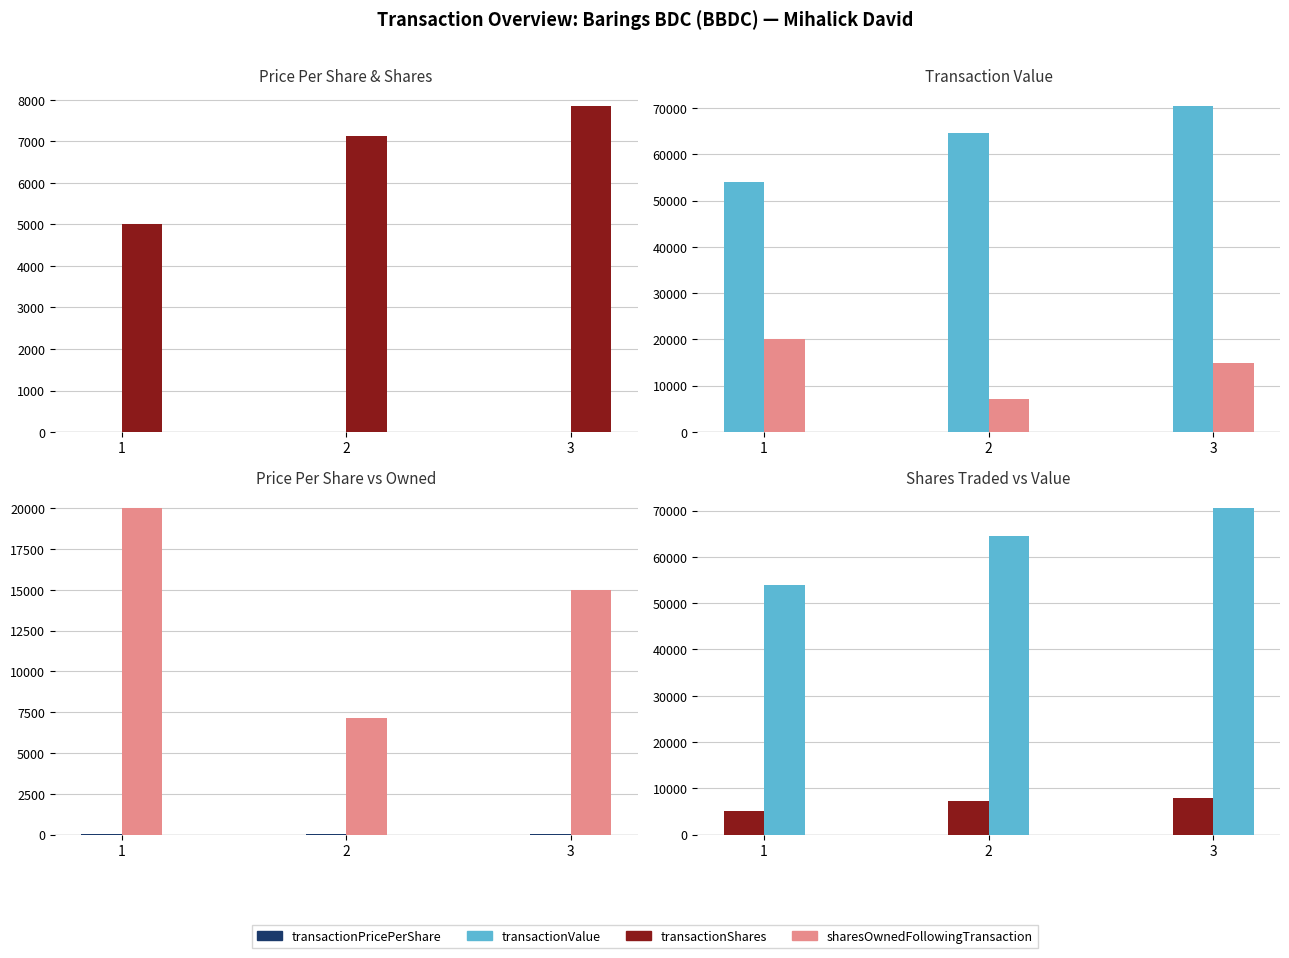

Which series changed the most between 1 and 3?

transactionValue